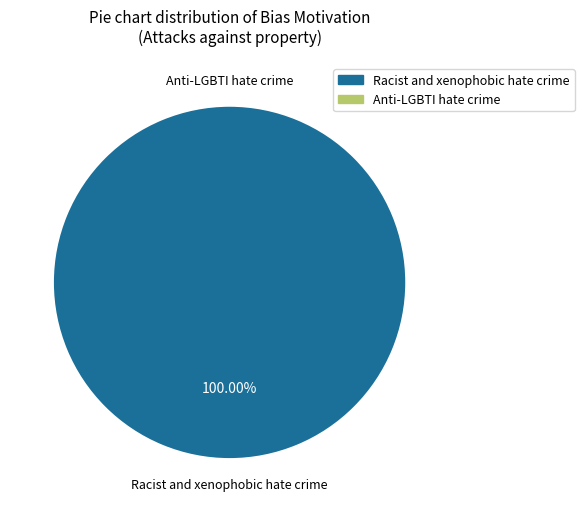

To the nearest percent, what is the difference between the largest and smallest slice percentages?

100%